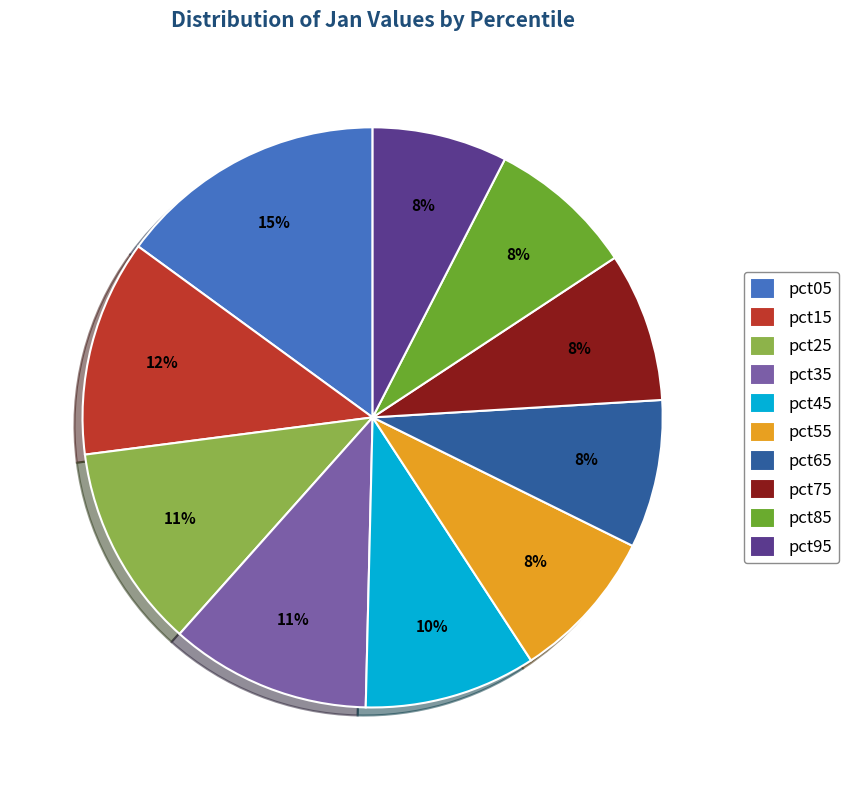

How many slices are in this pie chart?

10